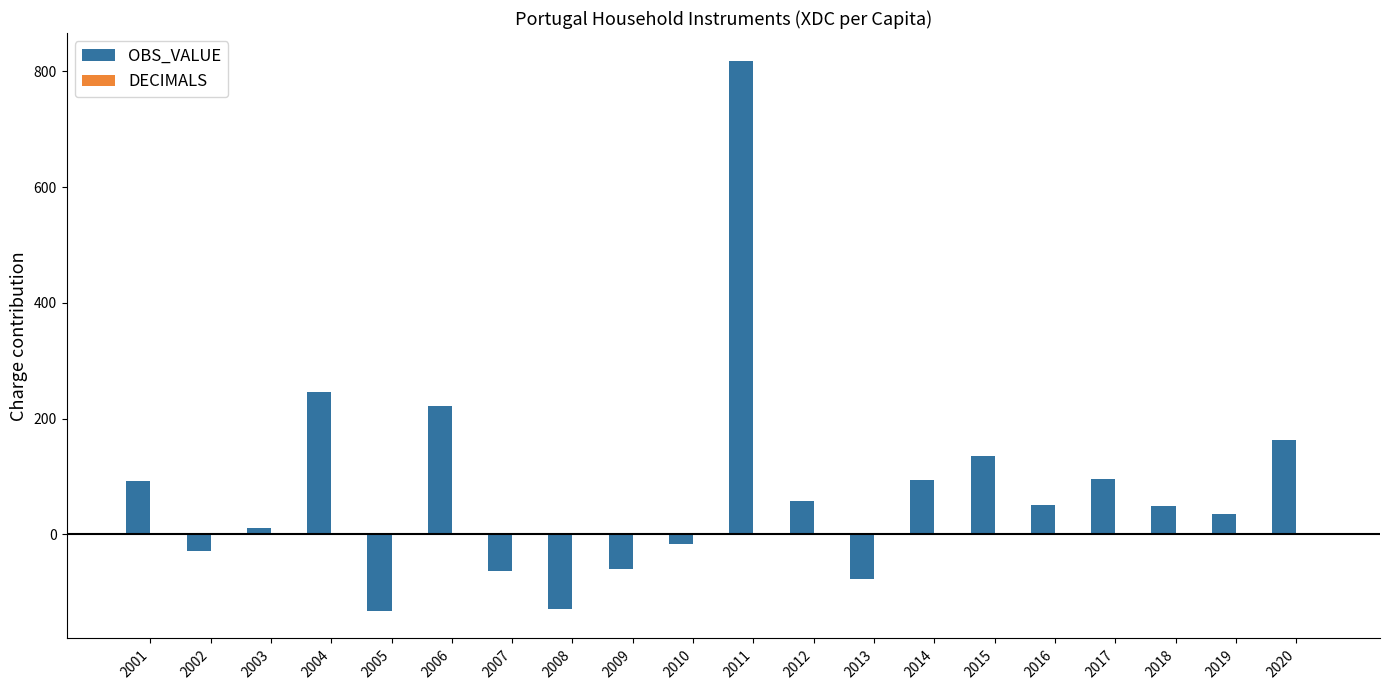

Which category has the highest value in the OBS_VALUE series?

2011